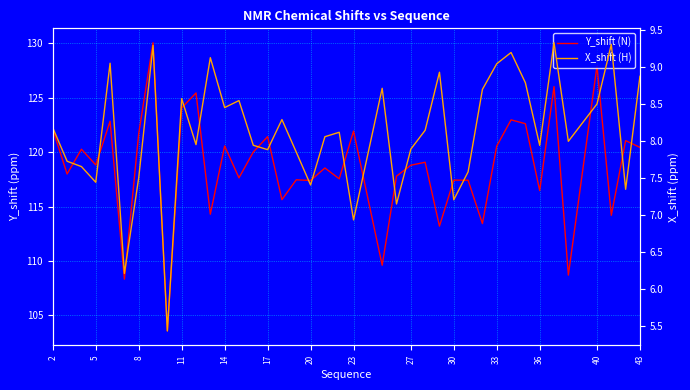

Is the value of Y_shift (N) at 32 greater than the value of X_shift (H) at 35?

Yes